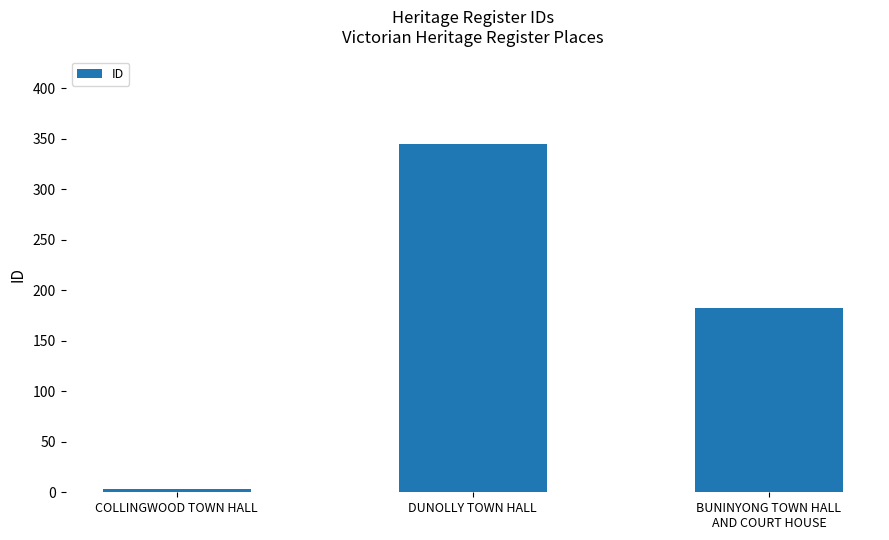

What is the change in value from COLLINGWOOD TOWN HALL to DUNOLLY TOWN HALL?

+342